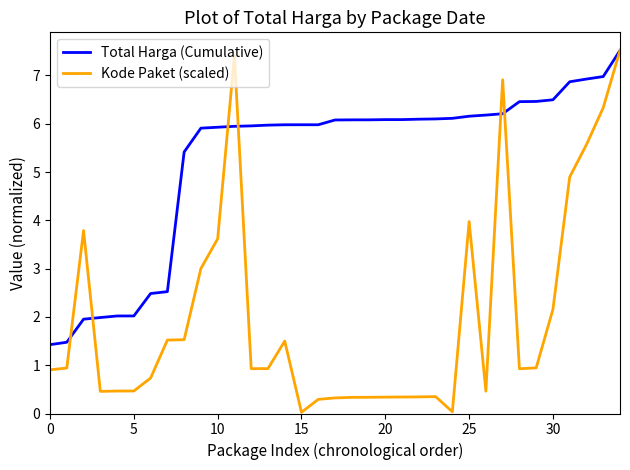

Rank the series by their average value, from lowest to highest.

Kode Paket (scaled), Total Harga (Cumulative)